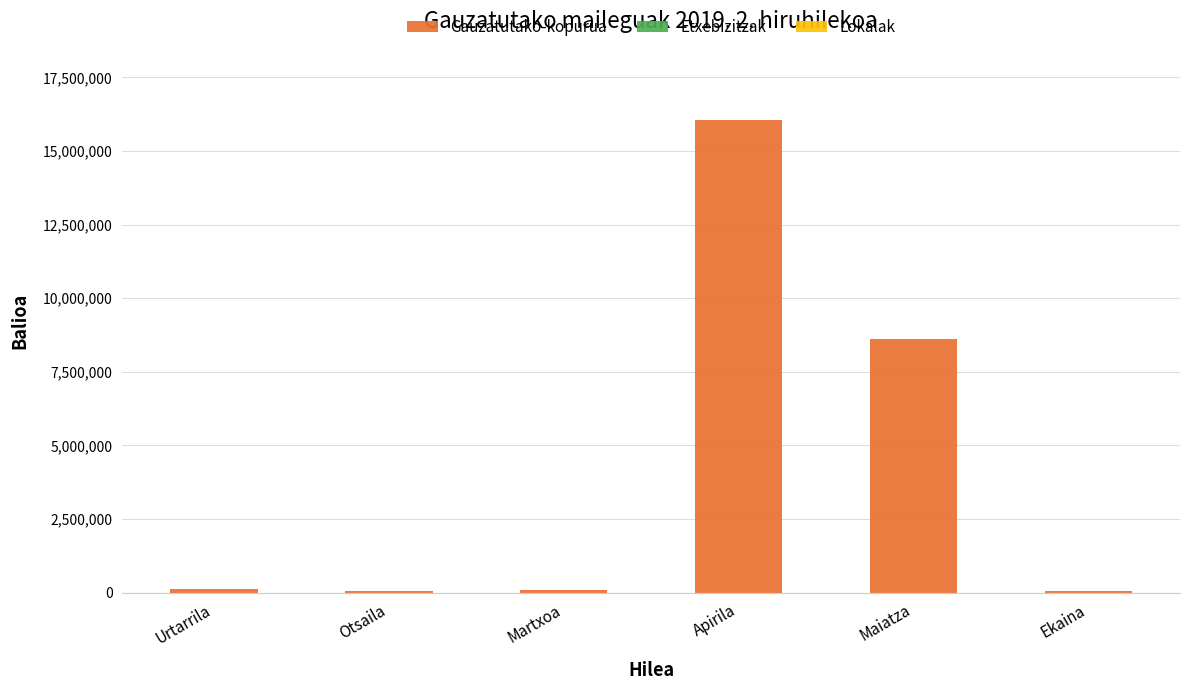

At which label does Gauzatutako-kopurua reach its peak?

Apirila